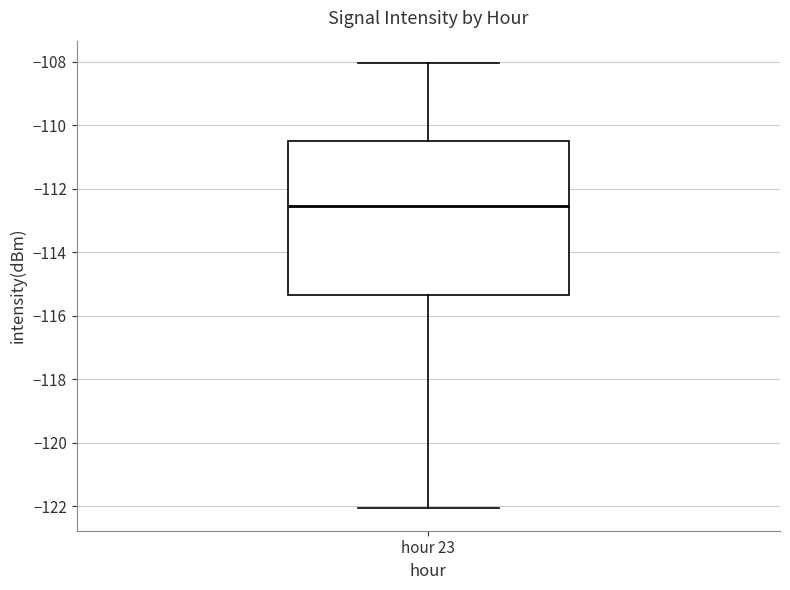

Read this box plot against the y-axis: the position of the median line, the range covered by the box, and the ends of both whiskers. The values are not printed on the chart, so give them approximately, as read against the axis.

median -112.6, box -115.4 to -110.6, whiskers -122.0 to -108.0